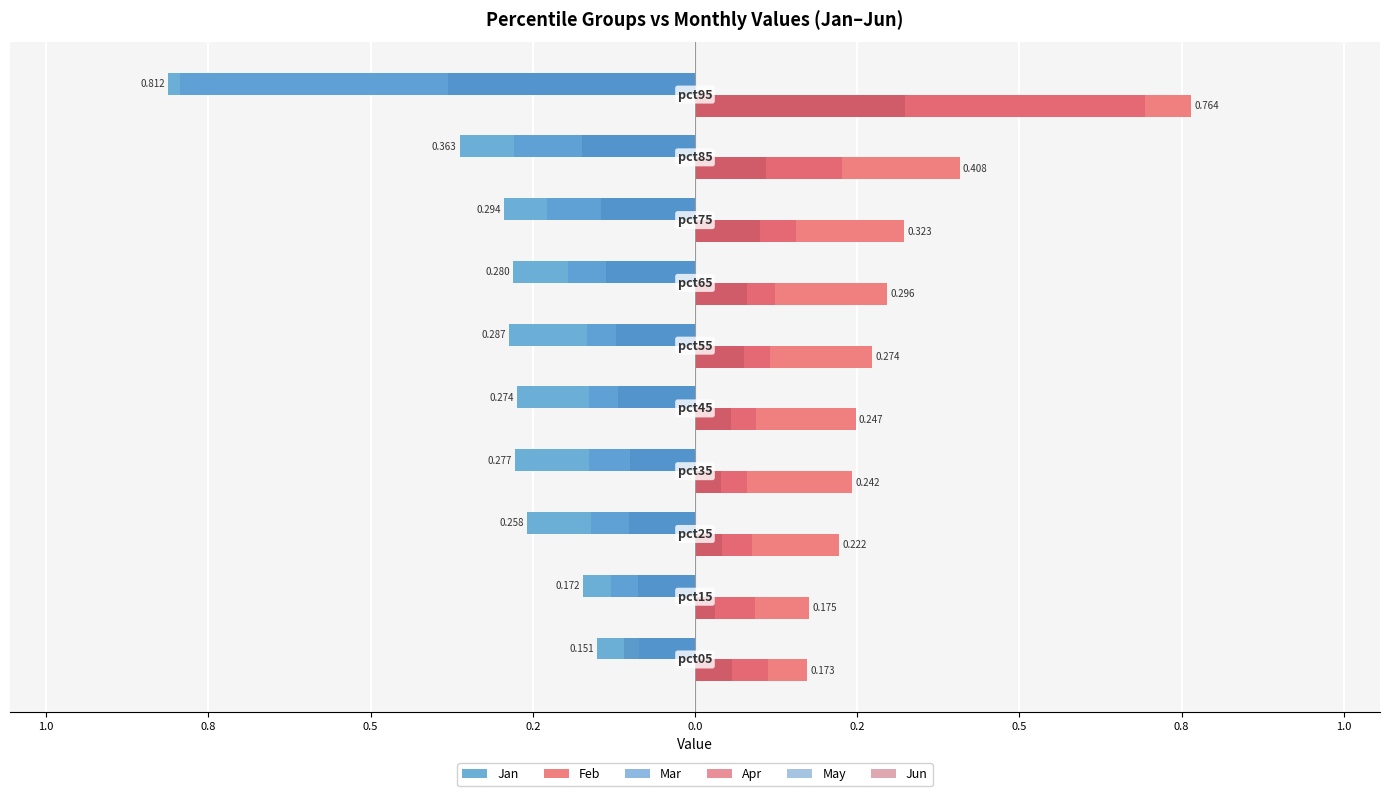

Reading left to right, extract all data points from this chart.

Jan: 1.2=-0.2	1.0=-0.2	0.8=-0.3	0.5=-0.3	0.2=-0.3	0.0=-0.3	0.2=-0.3	0.5=-0.3	0.8=-0.4	1.0=-0.8
Feb: 1.2=0.2	1.0=0.2	0.8=0.2	0.5=0.2	0.2=0.2	0.0=0.3	0.2=0.3	0.5=0.3	0.8=0.4	1.0=0.8
Mar: 1.2=-0.1	1.0=-0.1	0.8=-0.2	0.5=-0.2	0.2=-0.2	0.0=-0.2	0.2=-0.2	0.5=-0.2	0.8=-0.3	1.0=-0.8
Apr: 1.2=0.1	1.0=0.1	0.8=0.1	0.5=0.1	0.2=0.1	0.0=0.1	0.2=0.1	0.5=0.2	0.8=0.2	1.0=0.7
May: 1.2=-0.1	1.0=-0.1	0.8=-0.1	0.5=-0.1	0.2=-0.1	0.0=-0.1	0.2=-0.1	0.5=-0.1	0.8=-0.2	1.0=-0.4
Jun: 1.2=0.1	1.0=0.0	0.8=0.0	0.5=0.0	0.2=0.1	0.0=0.1	0.2=0.1	0.5=0.1	0.8=0.1	1.0=0.3